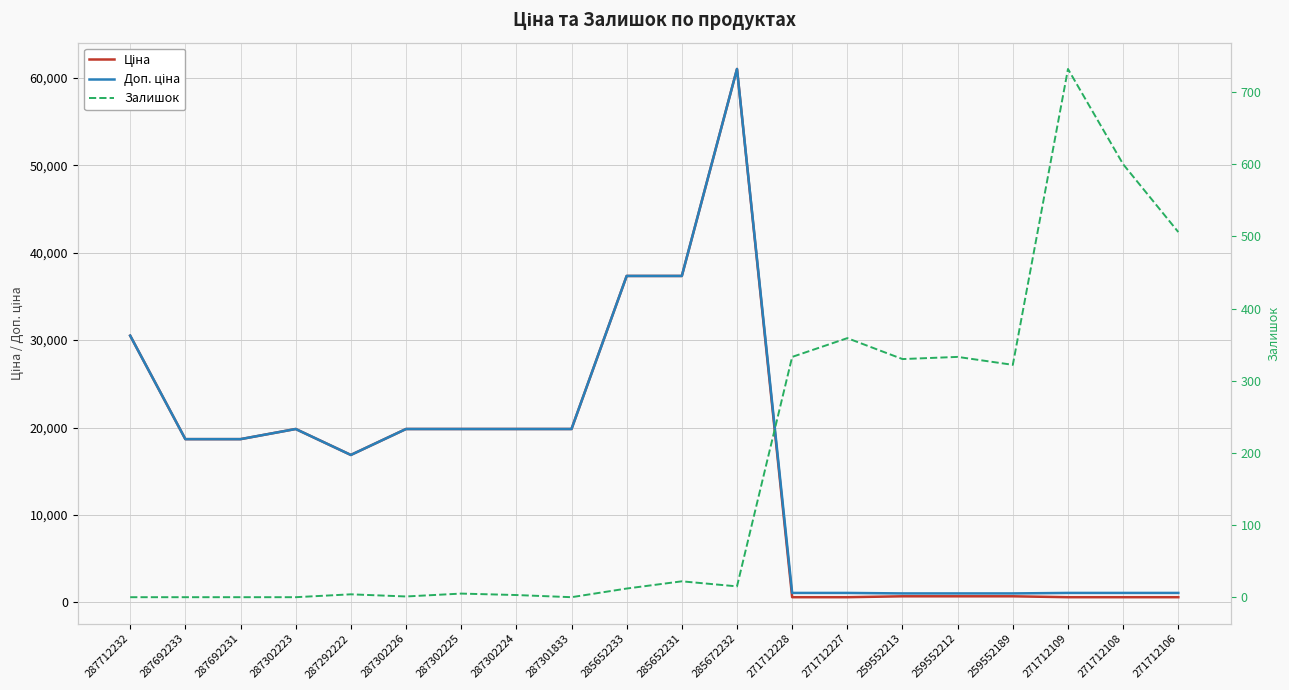

Is it true that Залишок equals 3.0 at 287302224?

True